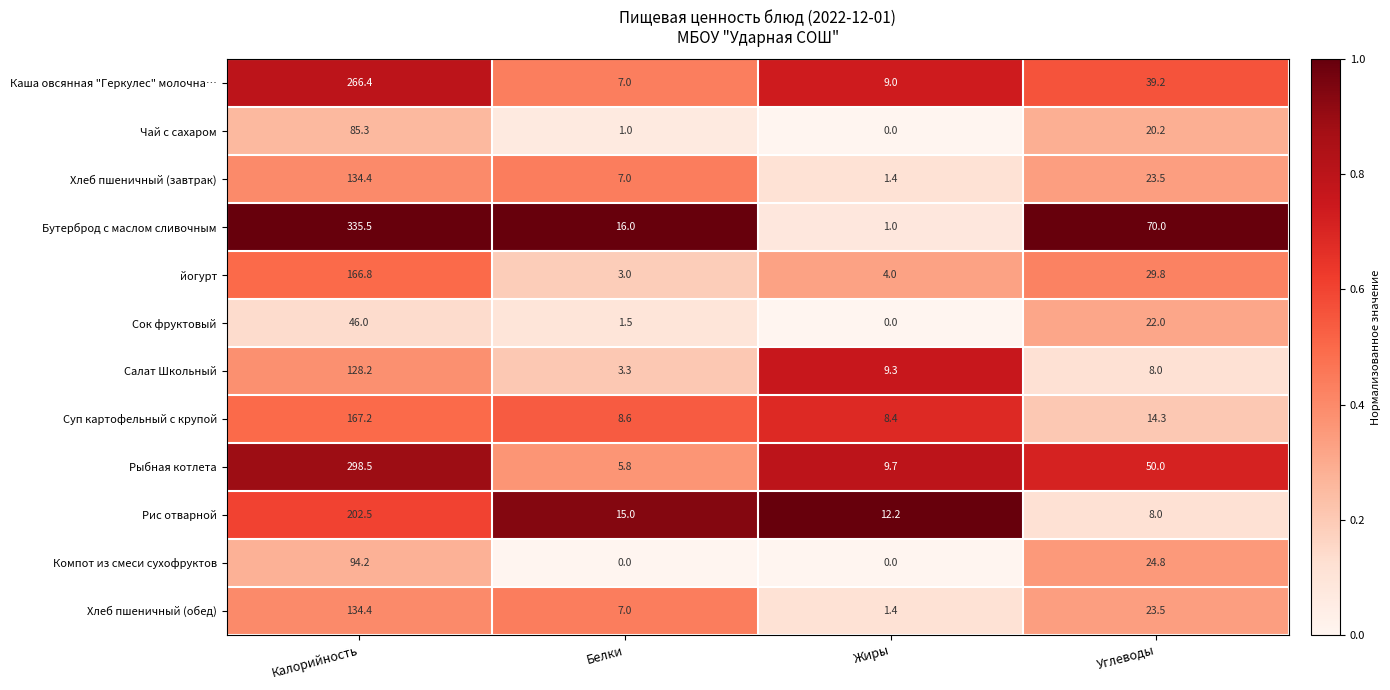

What is the total value across all series at Белки?

75.2